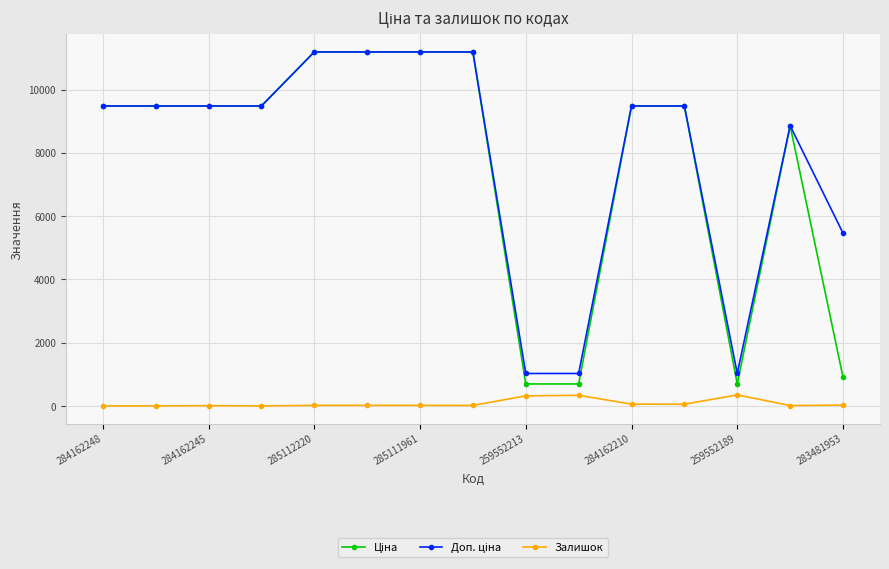

Does the chart display data point markers on the line(s)?

Yes